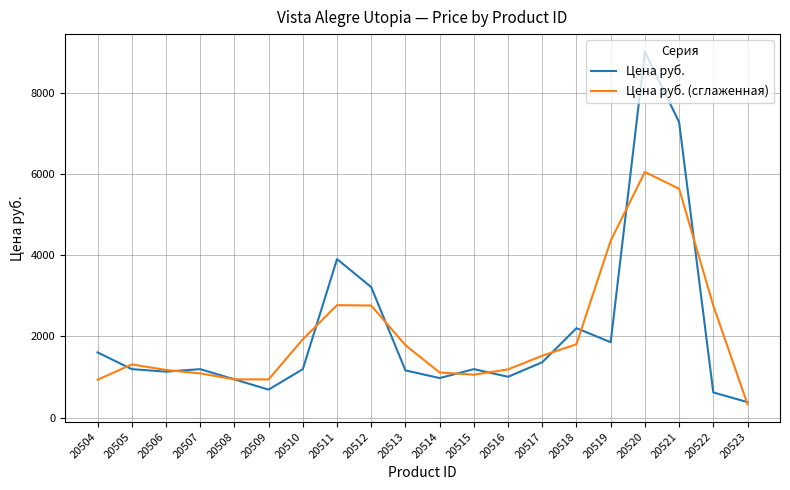

At how many categories does at least one series exceed 2037?

7